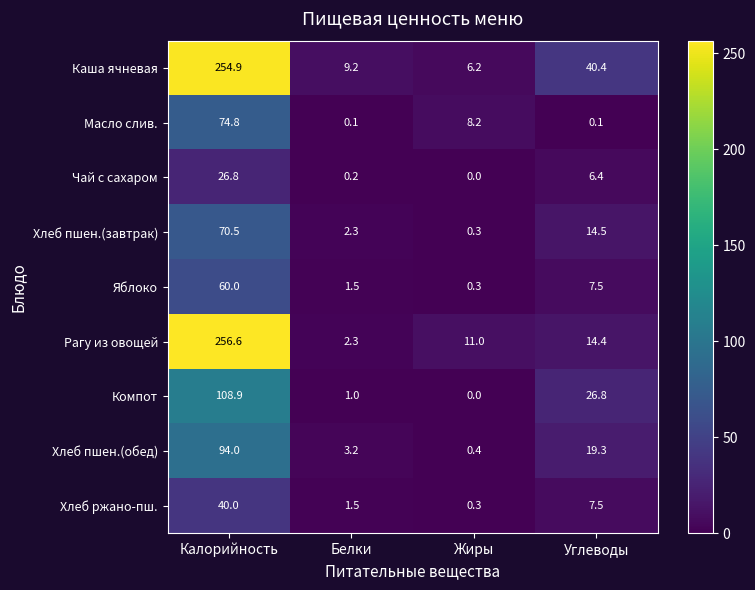

Rank the series by their maximum value, from highest to lowest.

Рагу из овощей, Каша ячневая, Компот, Хлеб пшен.(обед), Масло слив., Хлеб пшен.(завтрак), Яблоко, Хлеб ржано-пш., Чай с сахаром